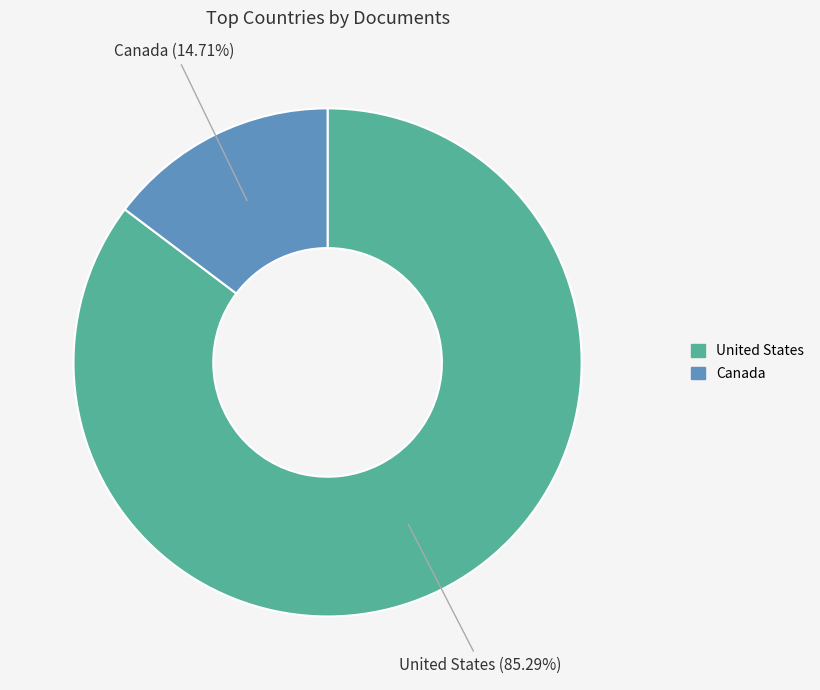

How many slices are in this pie chart?

2